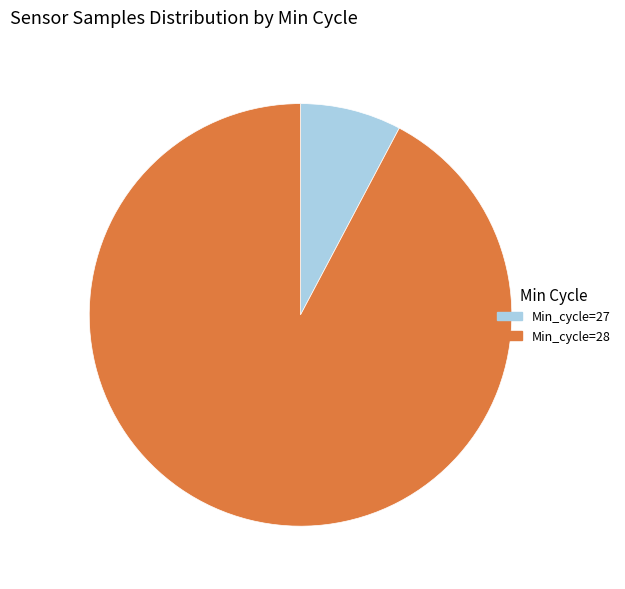

Which slice is the largest?

Min_cycle=28